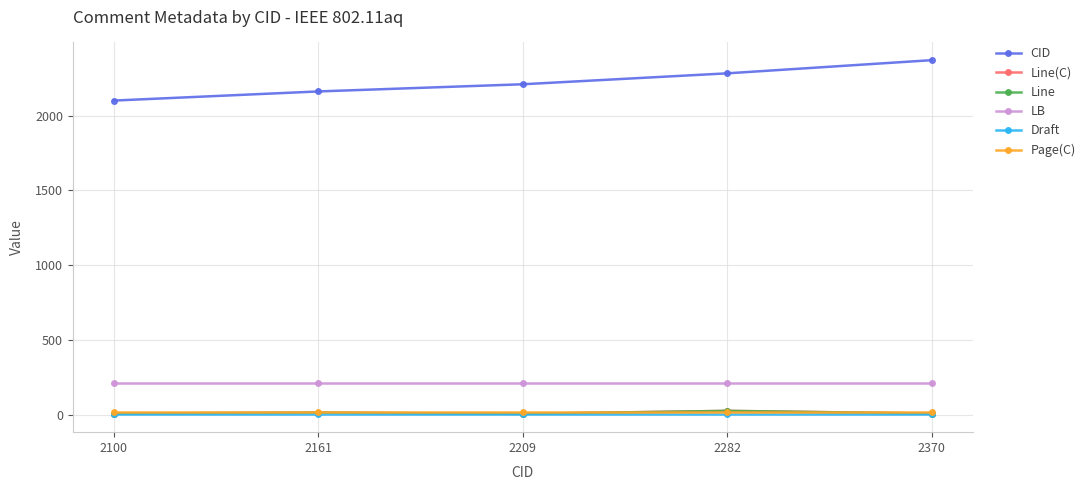

Is this an area chart (filled region under the line)?

No